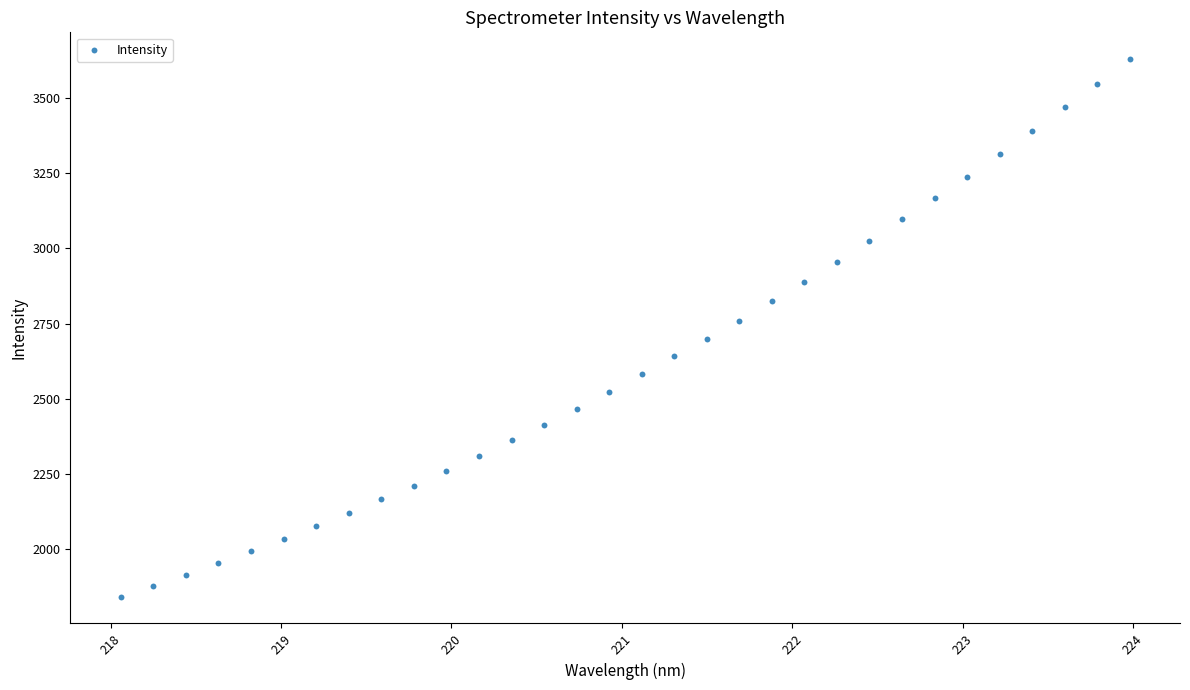

What is the range of Y values (max minus min)?

1789.4